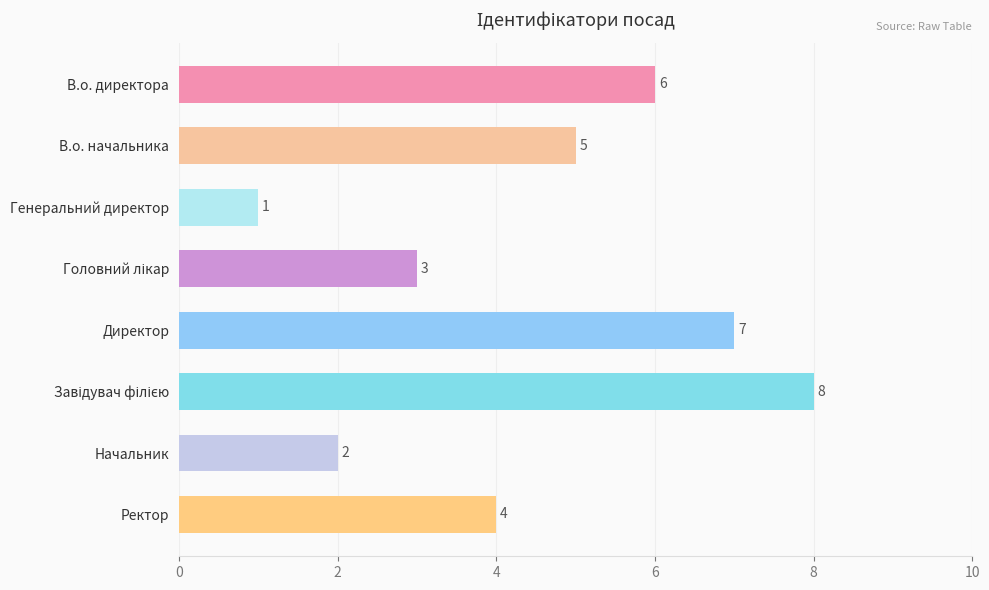

How many values are between 3 and 7?

5